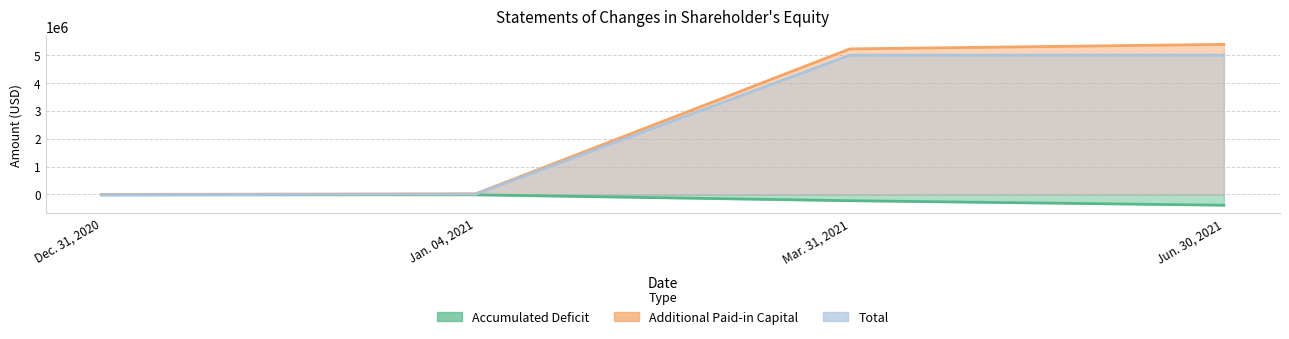

Where does the Accumulated Deficit series first go above -13685?

Dec. 31, 2020